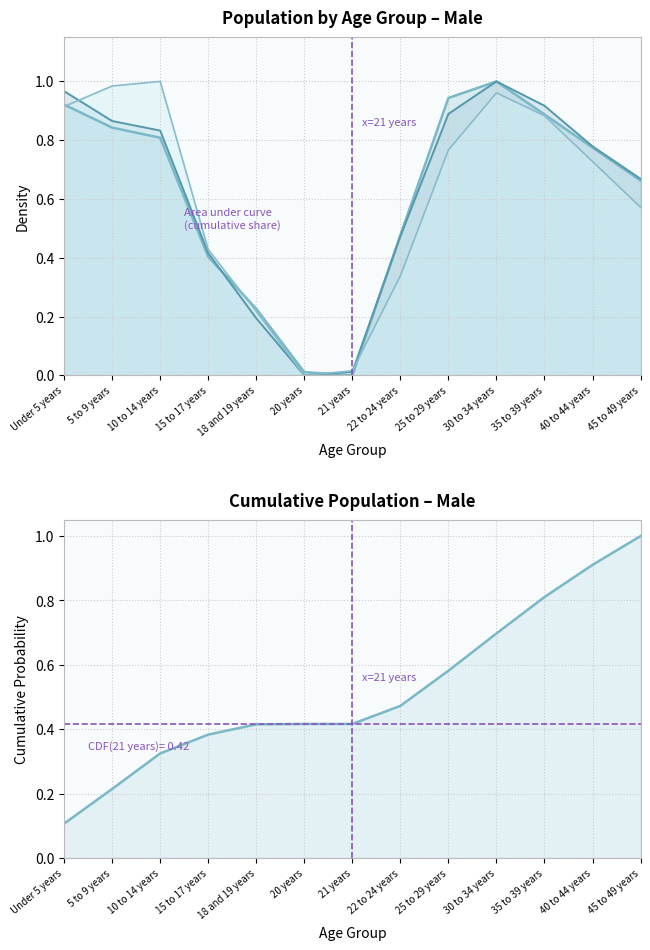

Which label corresponds to the smallest value in the chart?

21 years